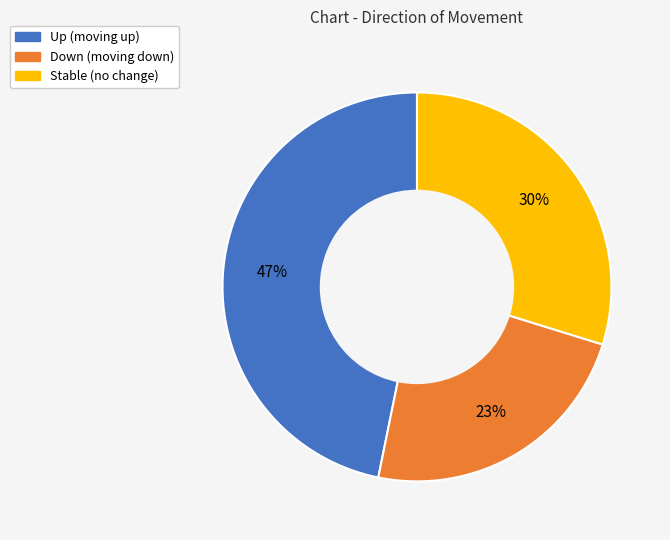

Does any single category account for the majority?

No